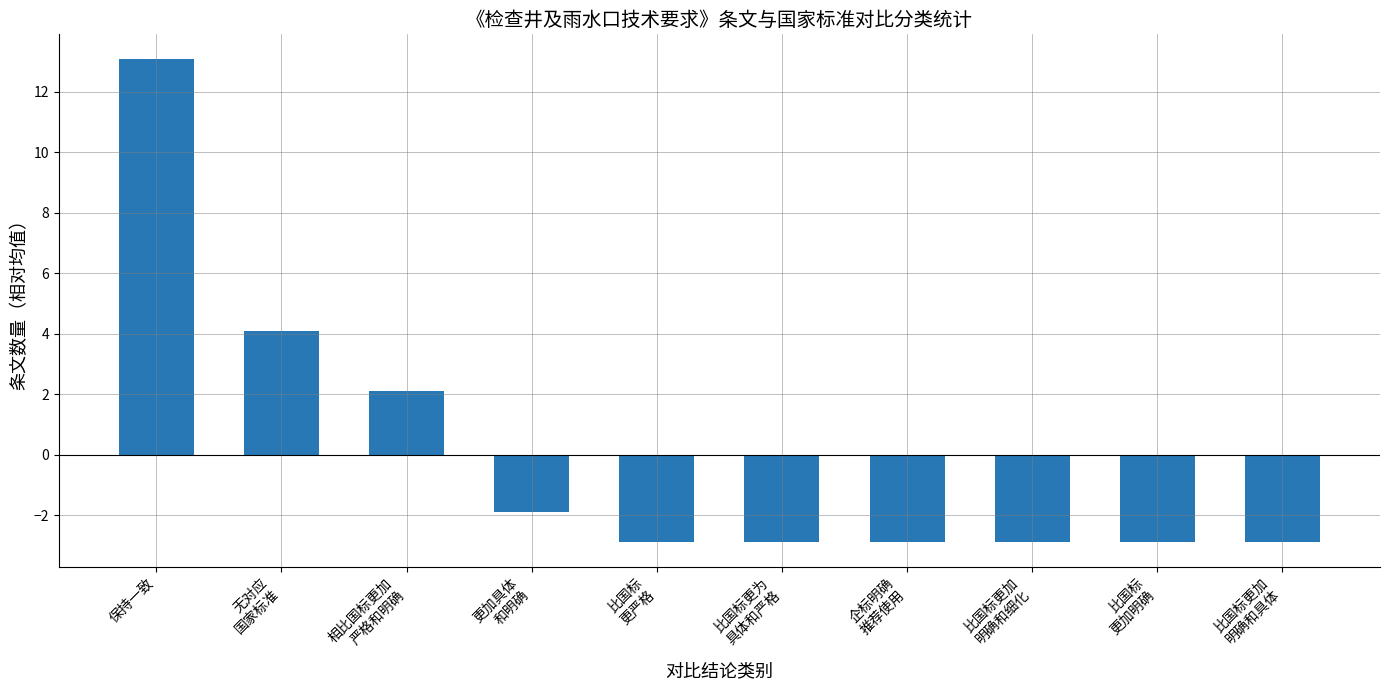

Reading left to right, transcribe all the data shown in this chart.

13.1	4.1	2.1	-1.9	-2.9	-2.9	-2.9	-2.9	-2.9	-2.9